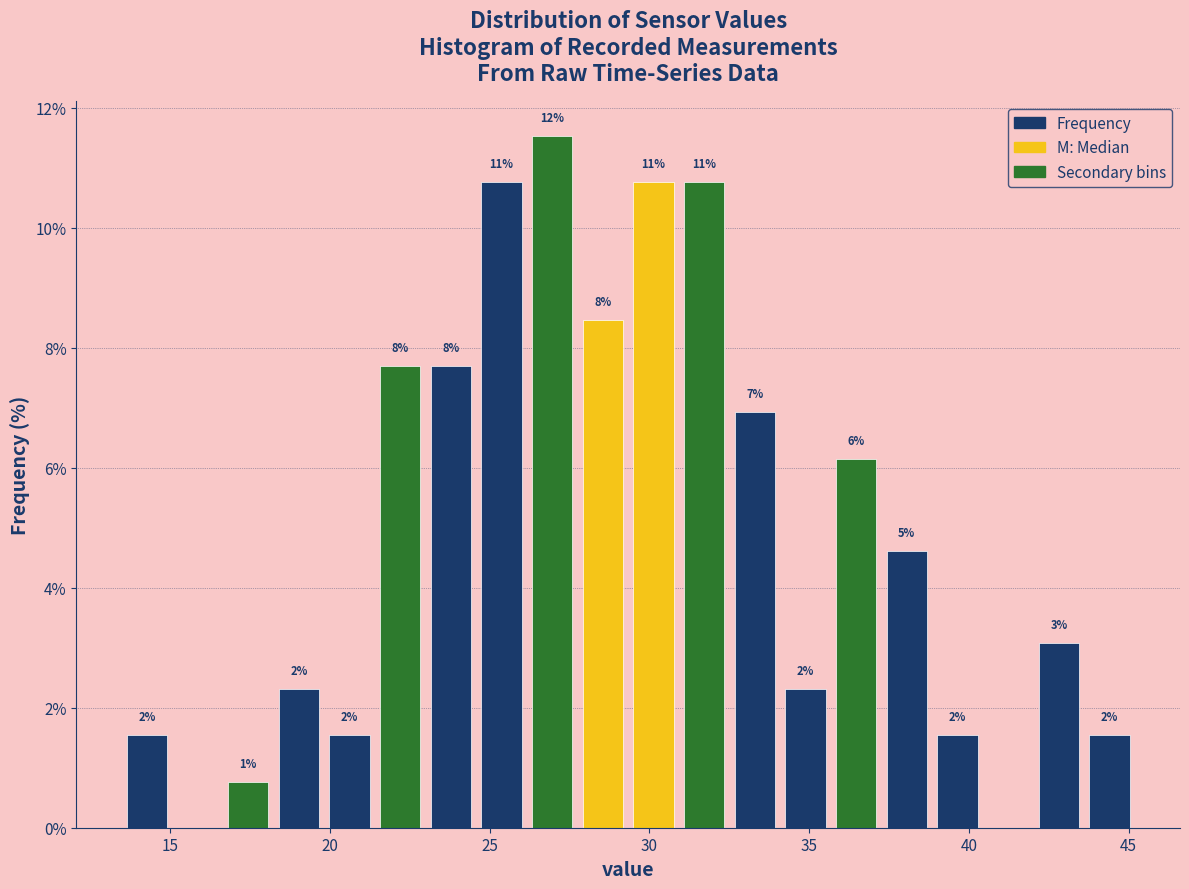

Around what value on the x-axis is the tallest bar? Give the approximate position of its centre, as read against the axis.

27.0